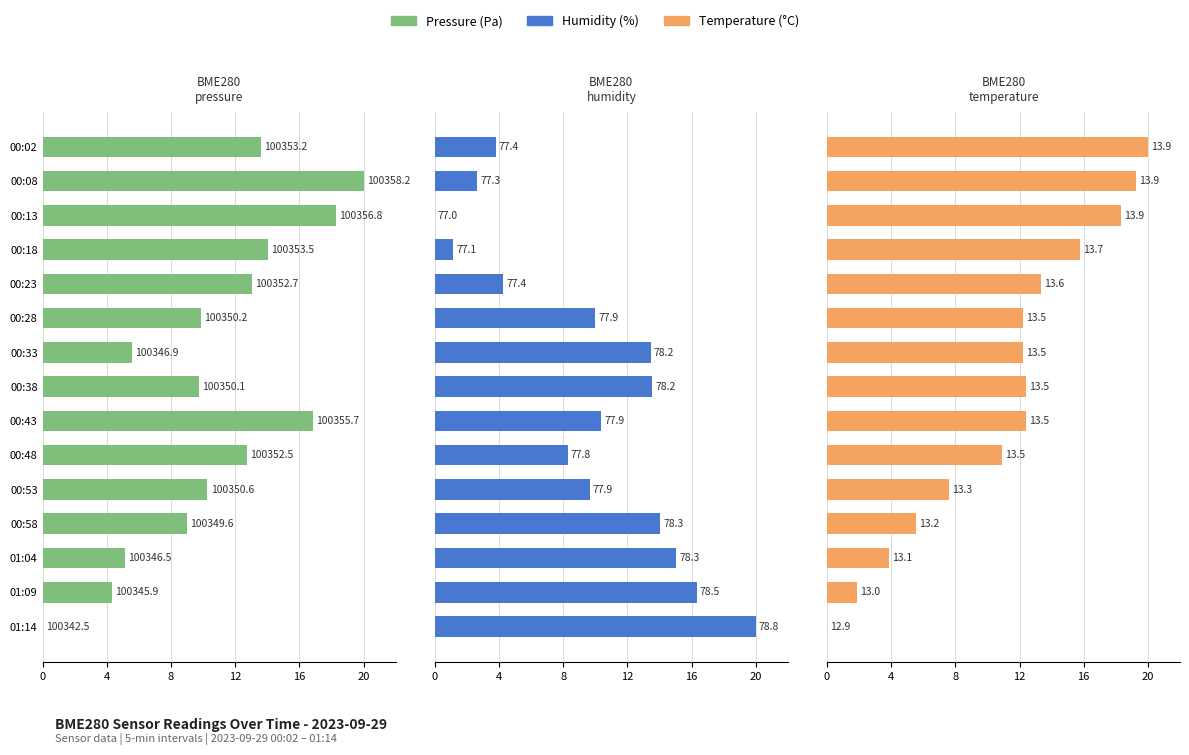

Between 00:53 and 00:58, which series saw the biggest shift?

BME280_humidity